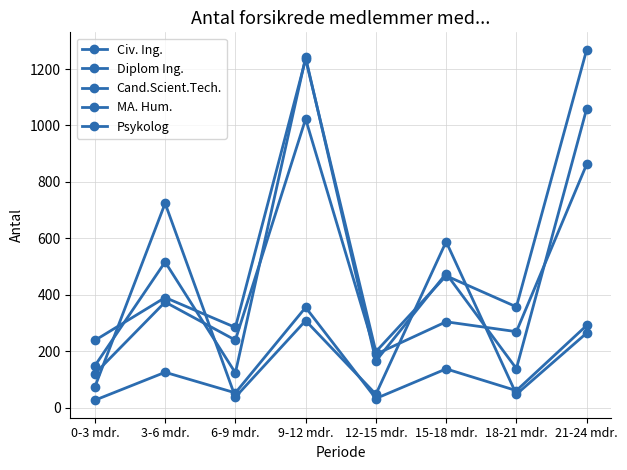

What is the difference between the highest and lowest values at 12-15 mdr.?

166